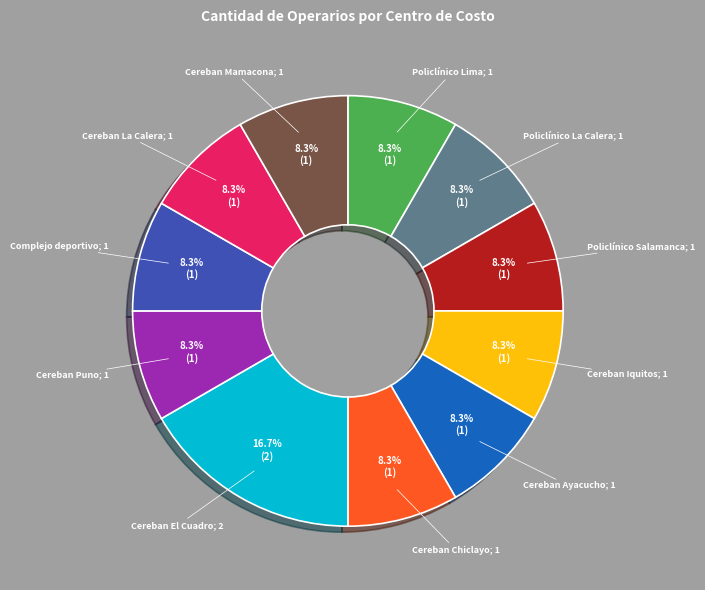

Does any single category account for the majority?

No